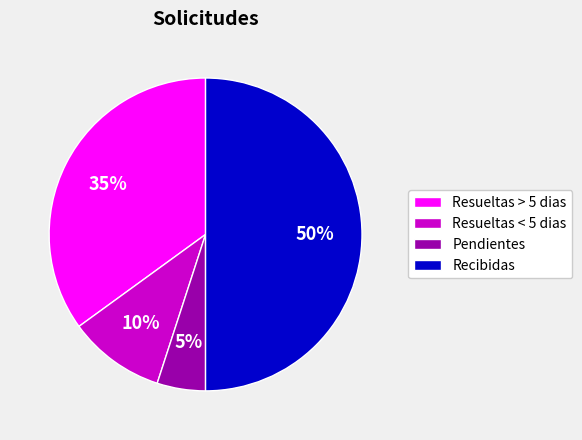

To the nearest percent, what is the average slice percentage?

25%